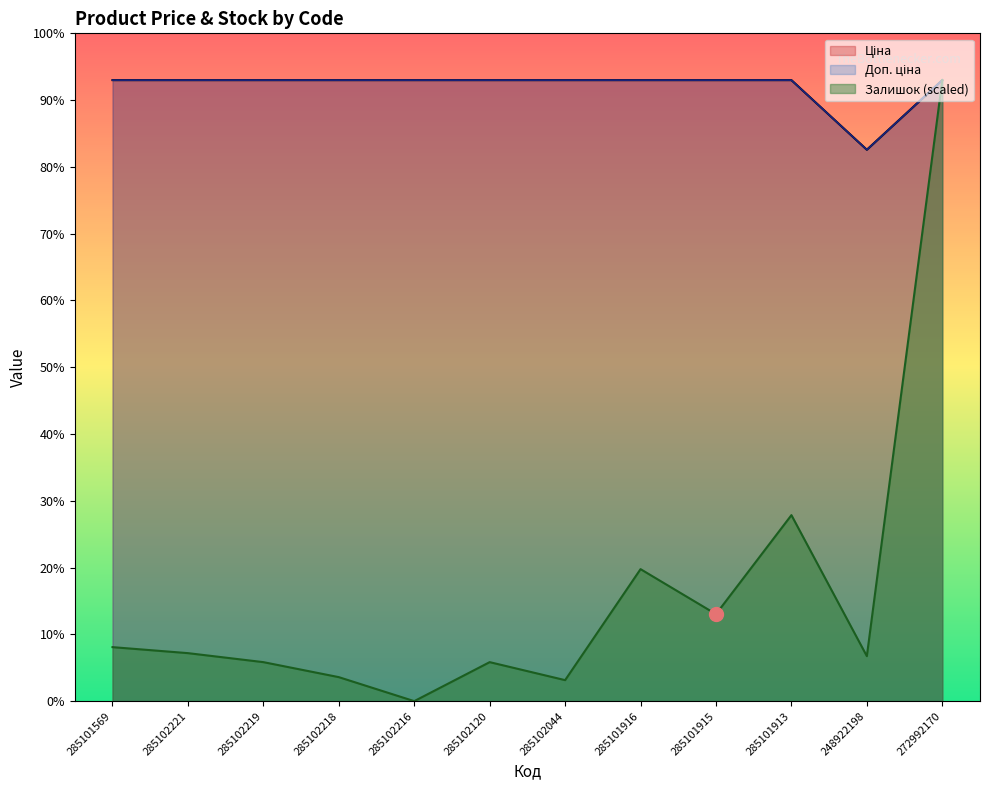

Between 285102120 and 285102219, which is larger?

285102120